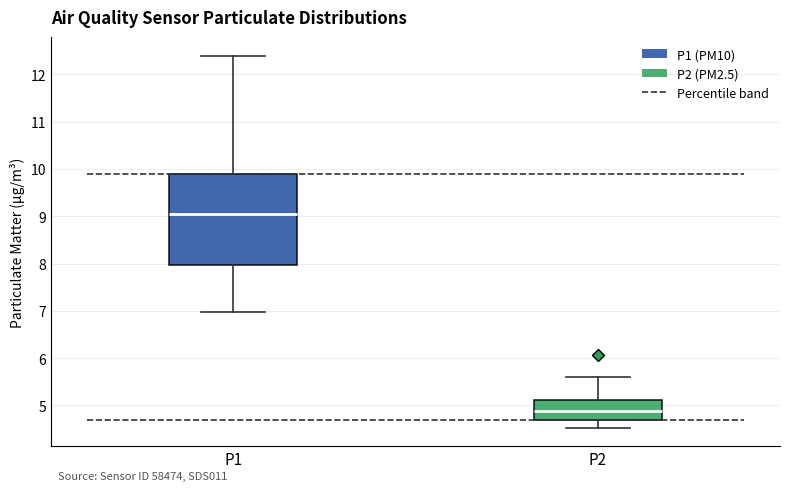

Which box's median line is the highest?

P1